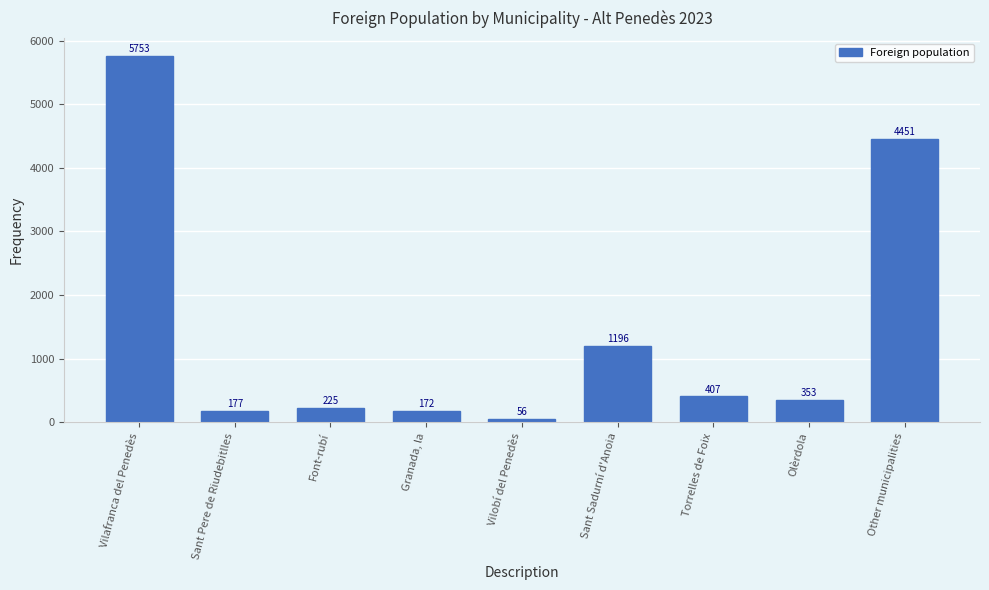

Rank the categories by value from highest to lowest.

Vilafranca del Penedès, Other municipalities, Sant Sadurní d'Anoia, Torrelles de Foix, Olèrdola, Font-rubí, Sant Pere de Riudebitlles, Granada, la, Vilobí del Penedès